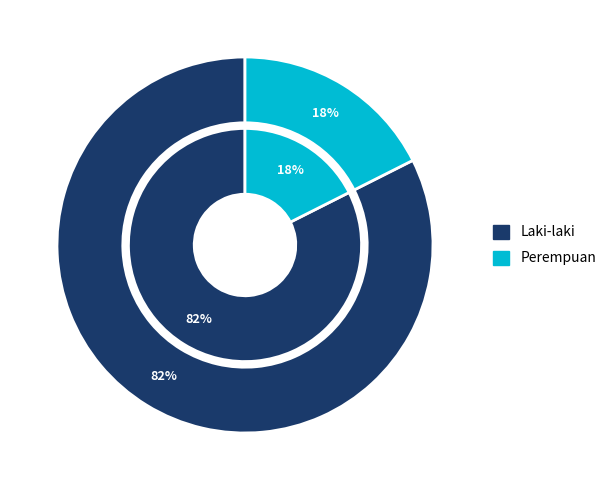

To the nearest percent, what is the average slice percentage?

50%